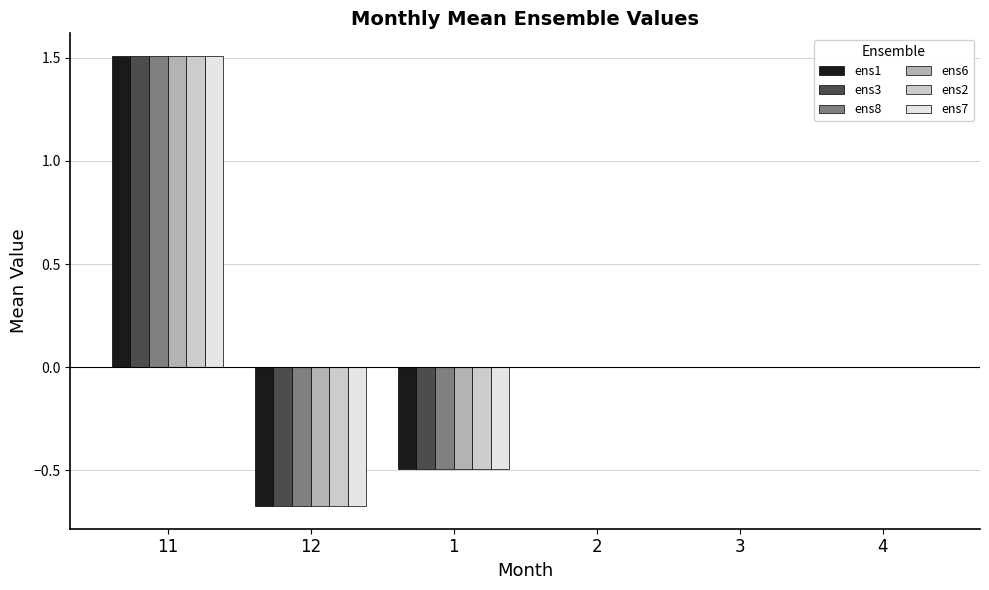

What is the maximum value shown in the chart?

1.5